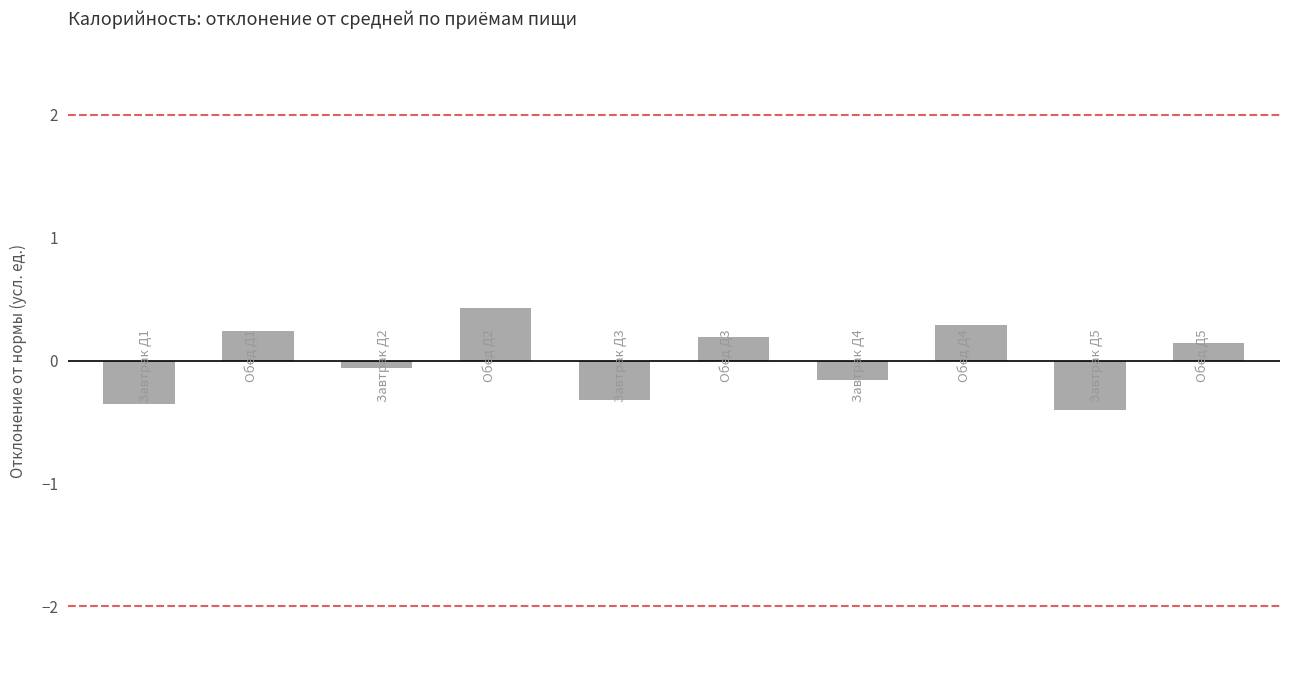

What is the difference between the second highest and second lowest values?

0.6